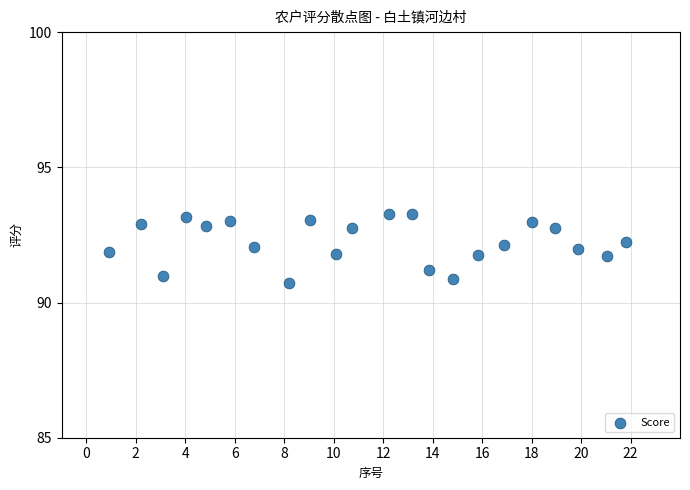

What is the range of X values (max minus min)?

20.9